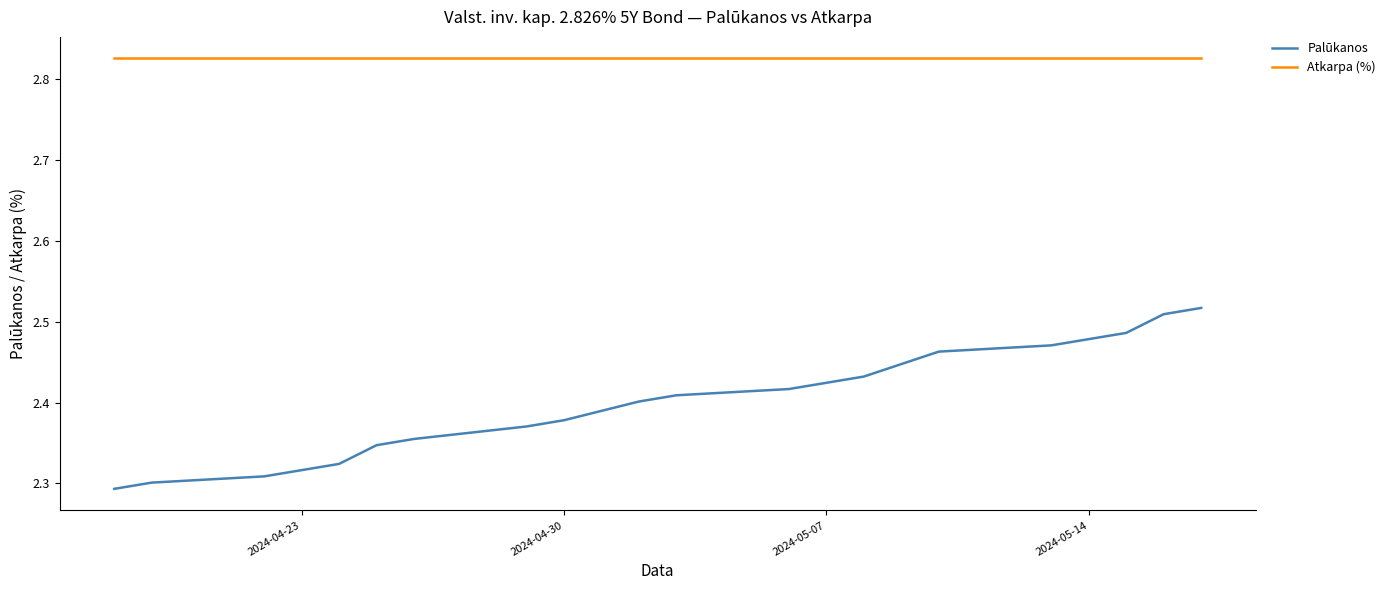

At how many categories does at least one series exceed 2?

20